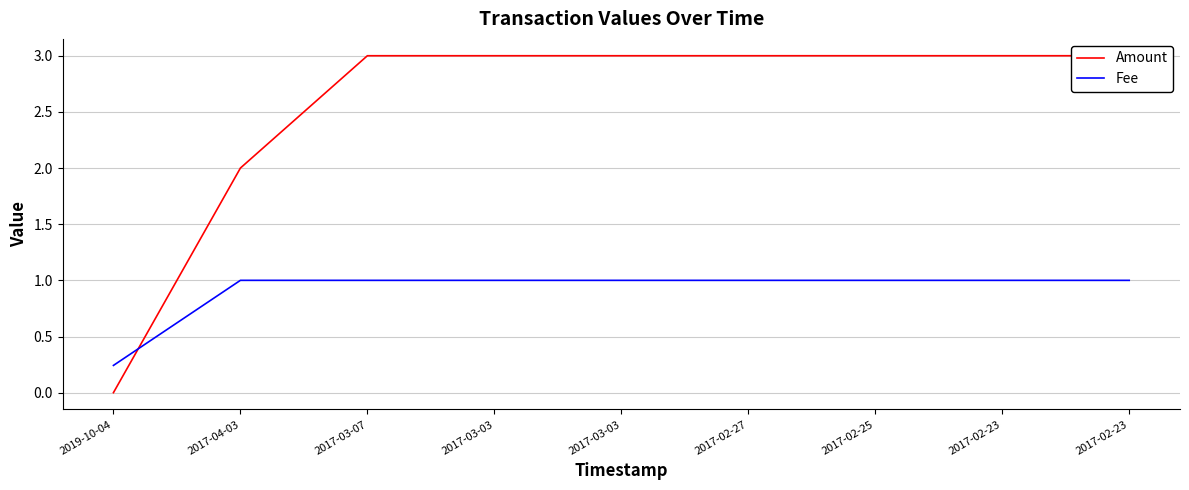

Reading right to left, list all the values displayed in this chart.

Amount: 3.0	3.0	3.0	3.0	3.0	3.0	3.0	2.0	0.0
Fee: 1.0	1.0	1.0	1.0	1.0	1.0	1.0	1.0	0.2